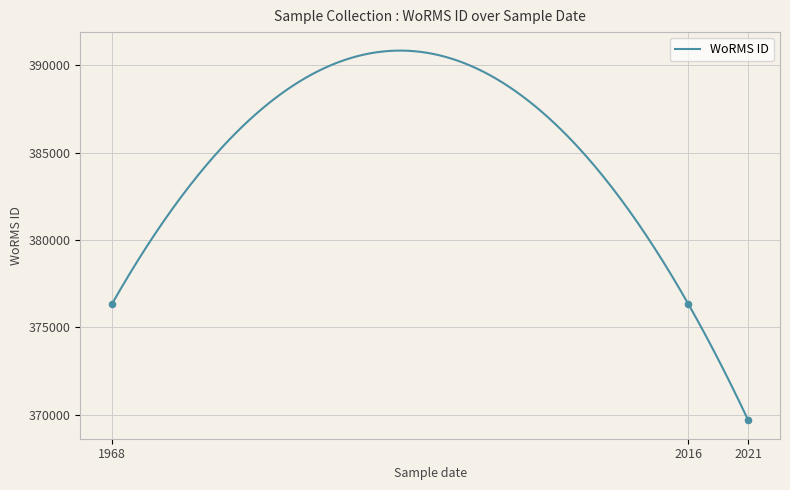

Between 1968 and 2016, which is larger?

1968